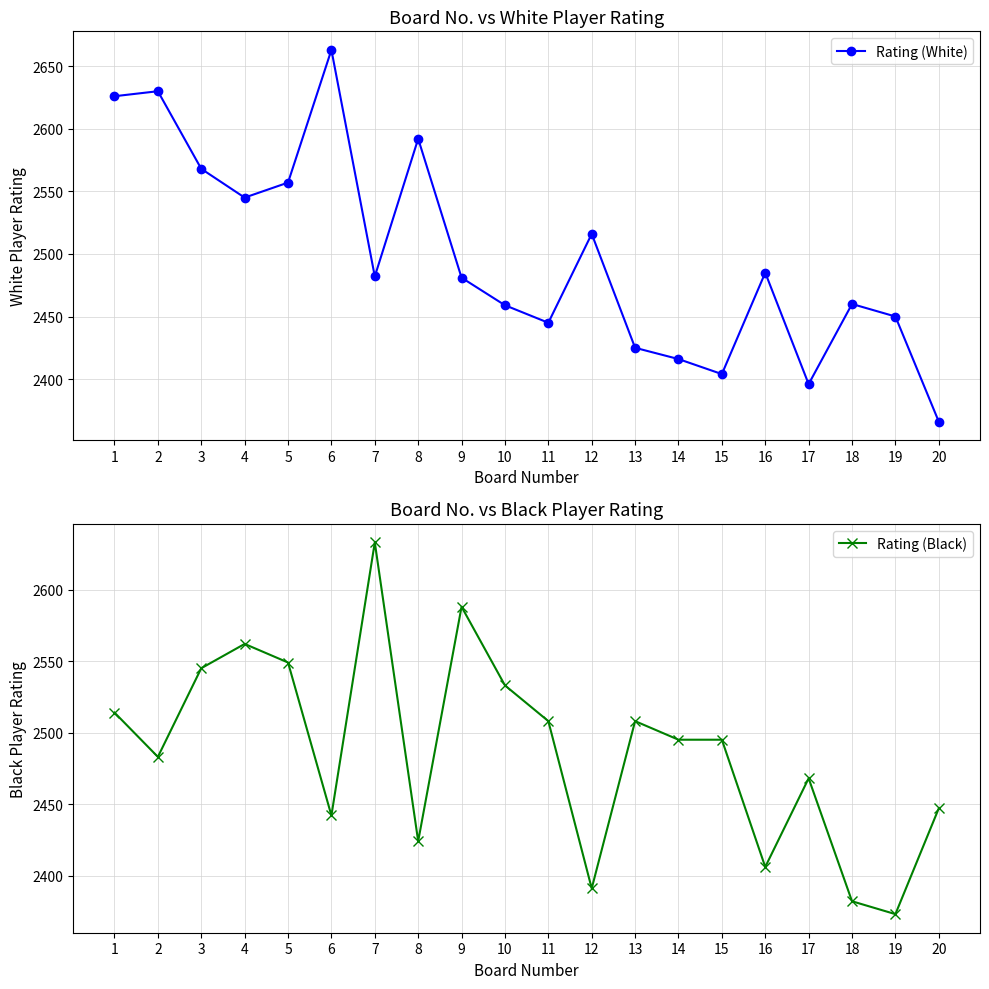

Rank the series by their maximum value, from lowest to highest.

Rating (Black), Rating (White)